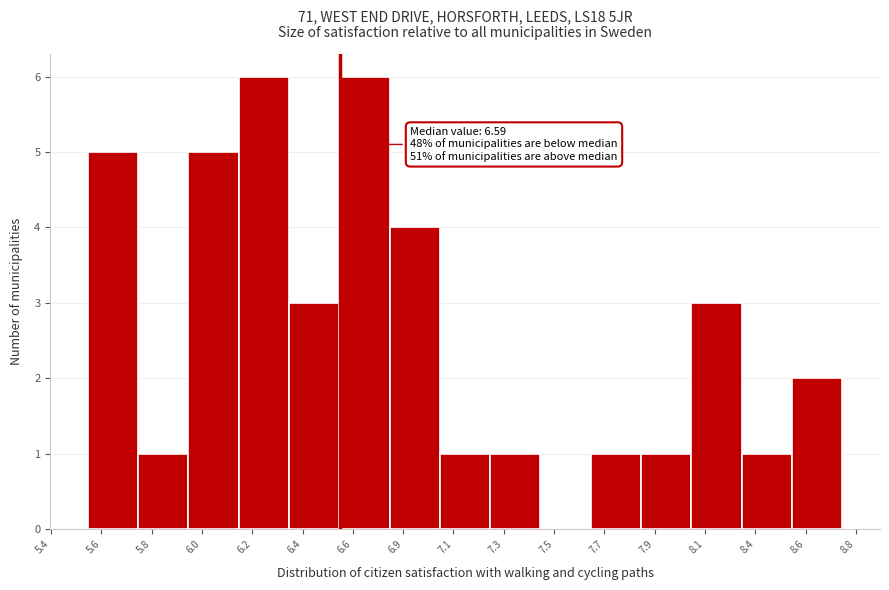

Reading right to left, extract all data points from this chart.

8.6=2	8.4=1	8.1=3	7.9=1	7.7=1	7.5=0	7.3=1	7.1=1	6.9=4	6.6=6	6.4=3	6.2=6	6.0=5	5.8=1	5.6=5